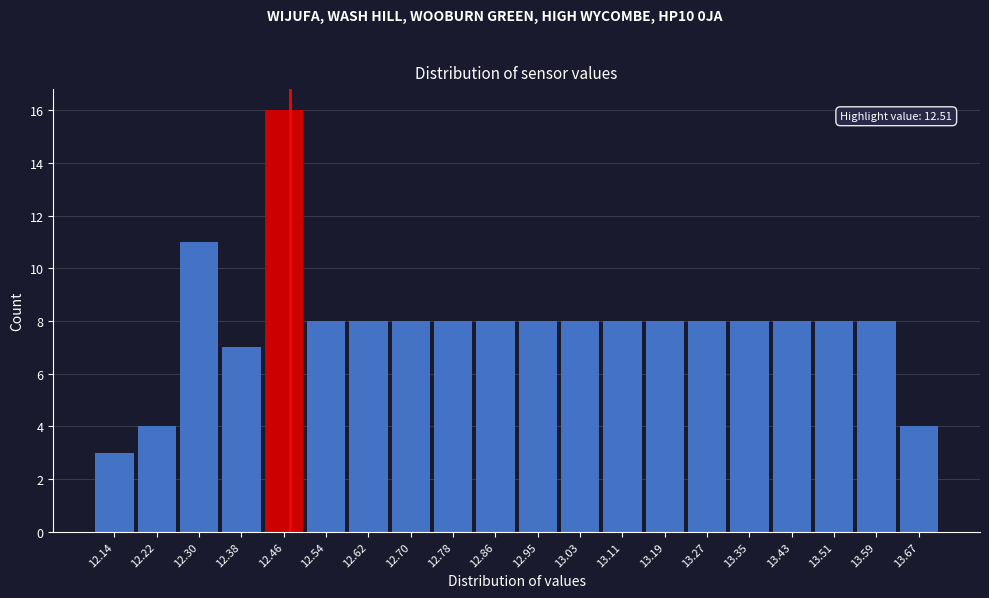

Reading left to right, what are all the values shown in this chart?

3	4	11	7	16	8	8	8	8	8	8	8	8	8	8	8	8	8	8	4